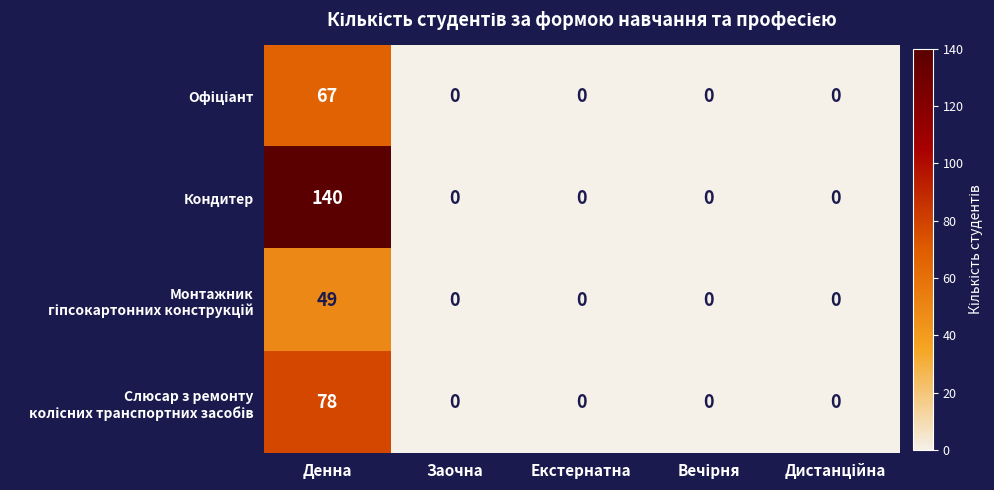

What is the total value across all series at Денна?

334